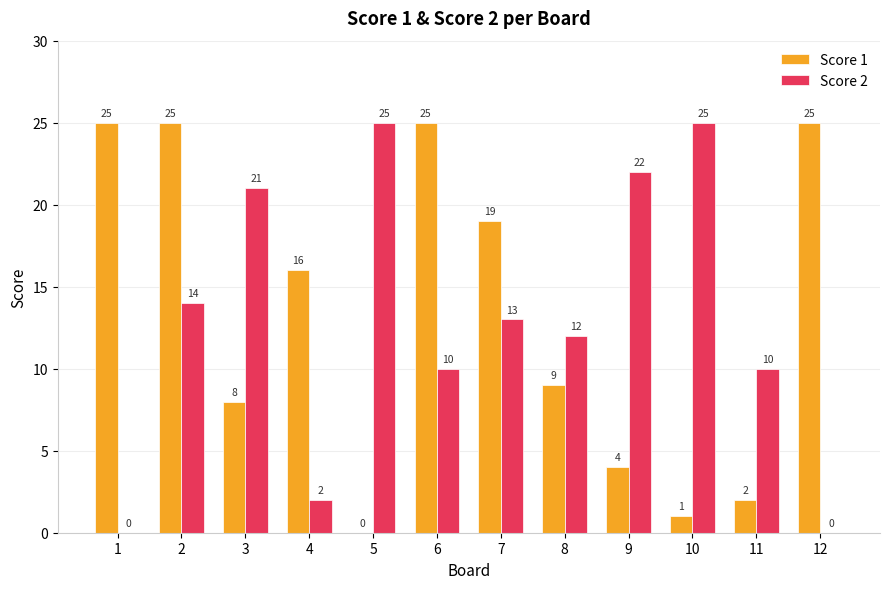

At which category is the sum across all series the highest?

2